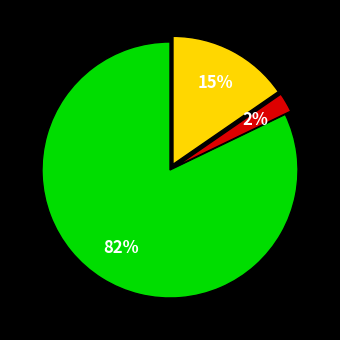

Is there a majority slice in this chart?

Yes